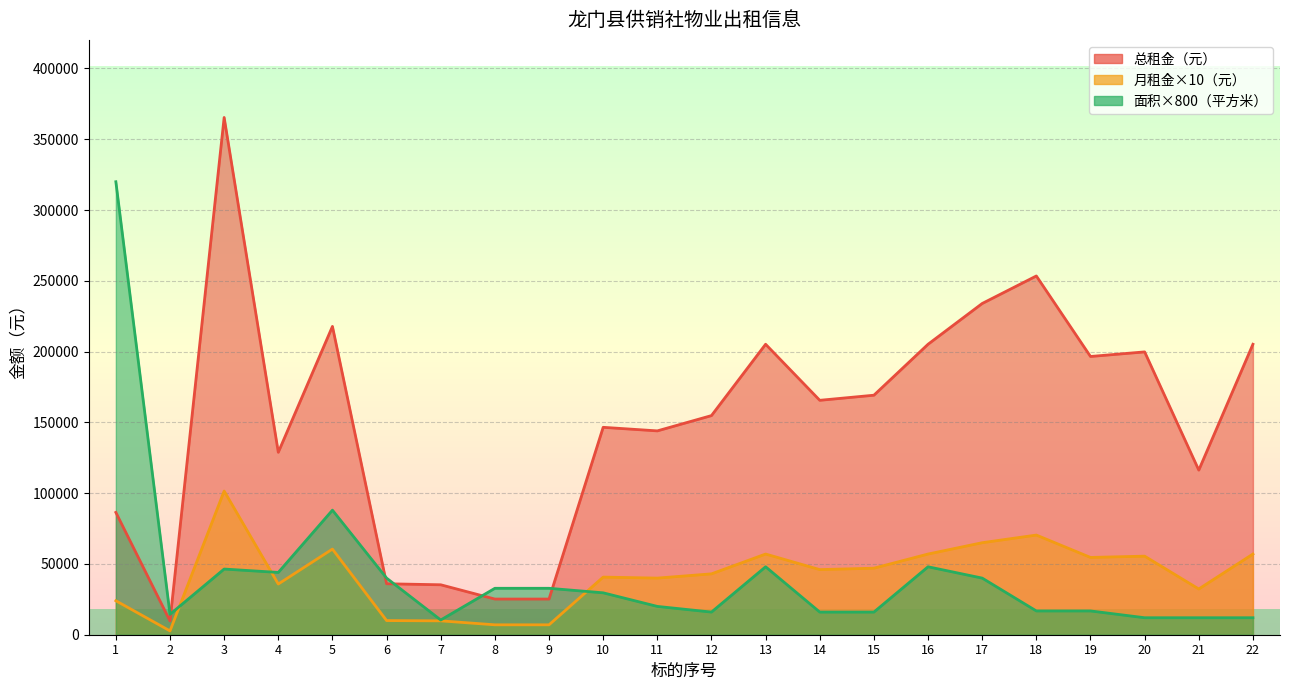

Which category has the highest value across all series?

3